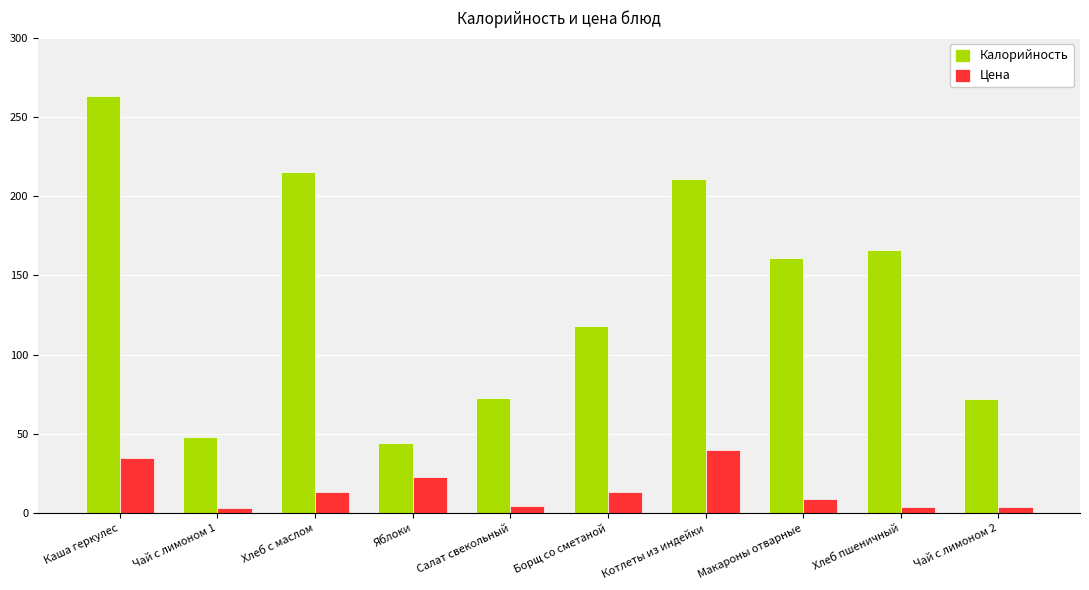

List the series in order of their overall mean, highest first.

Калорийность, Цена